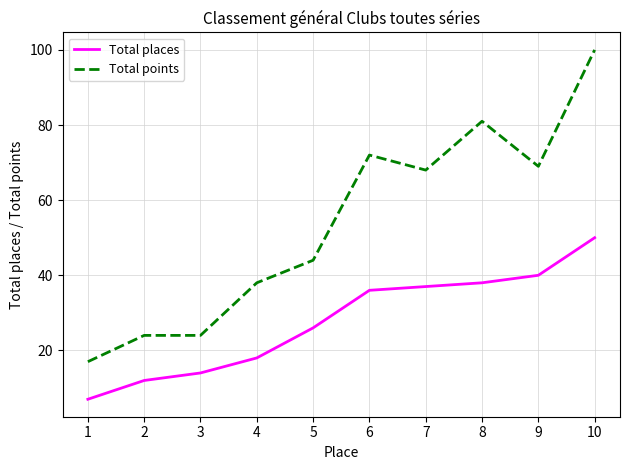

Is it true that Total places equals 18 at 4?

True